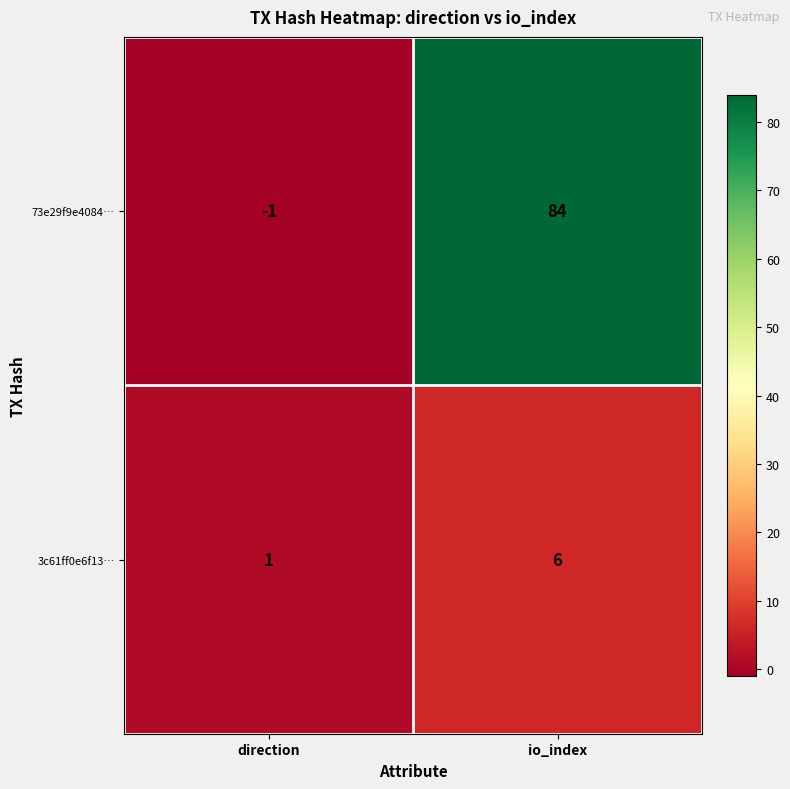

The 73e29f9e4084… series shows 142 at io_index. True or false?

False